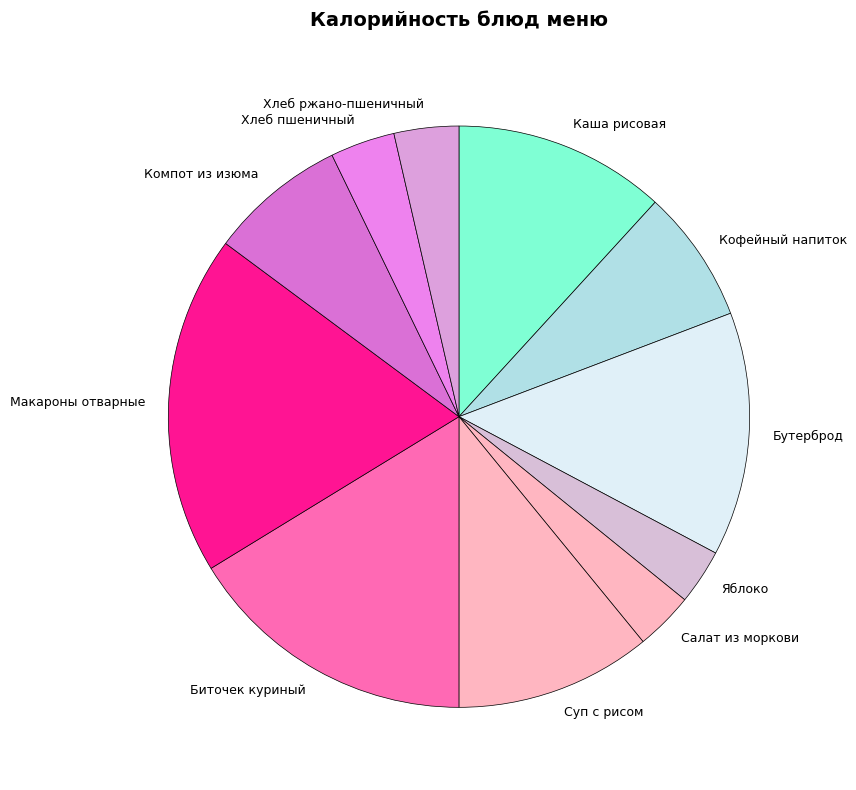

True or false: Биточек куриный accounts for 16% of the total.

True